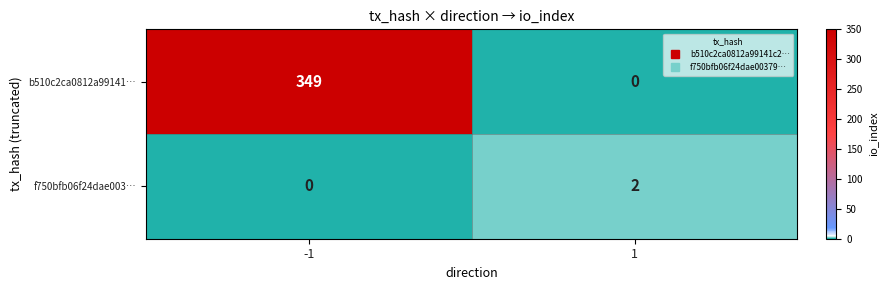

List the series in order of their overall mean, highest first.

b510c2ca0812a99141…, f750bfb06f24dae003…